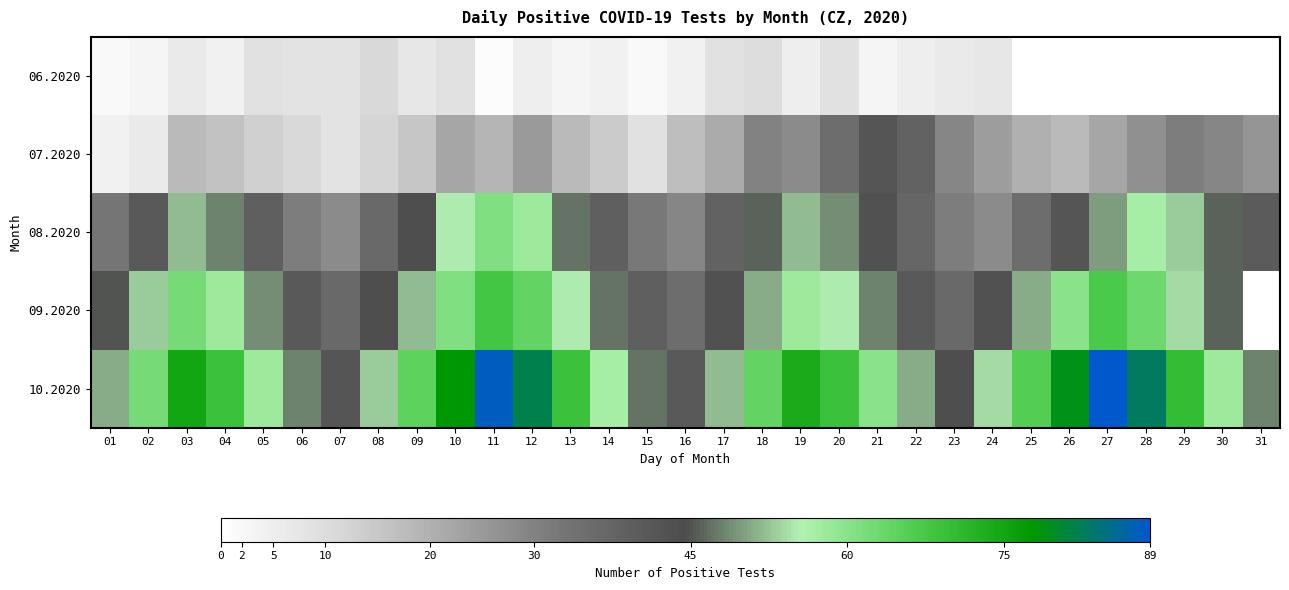

Is it true that 08.2020 equals 72.2 at 19?

False